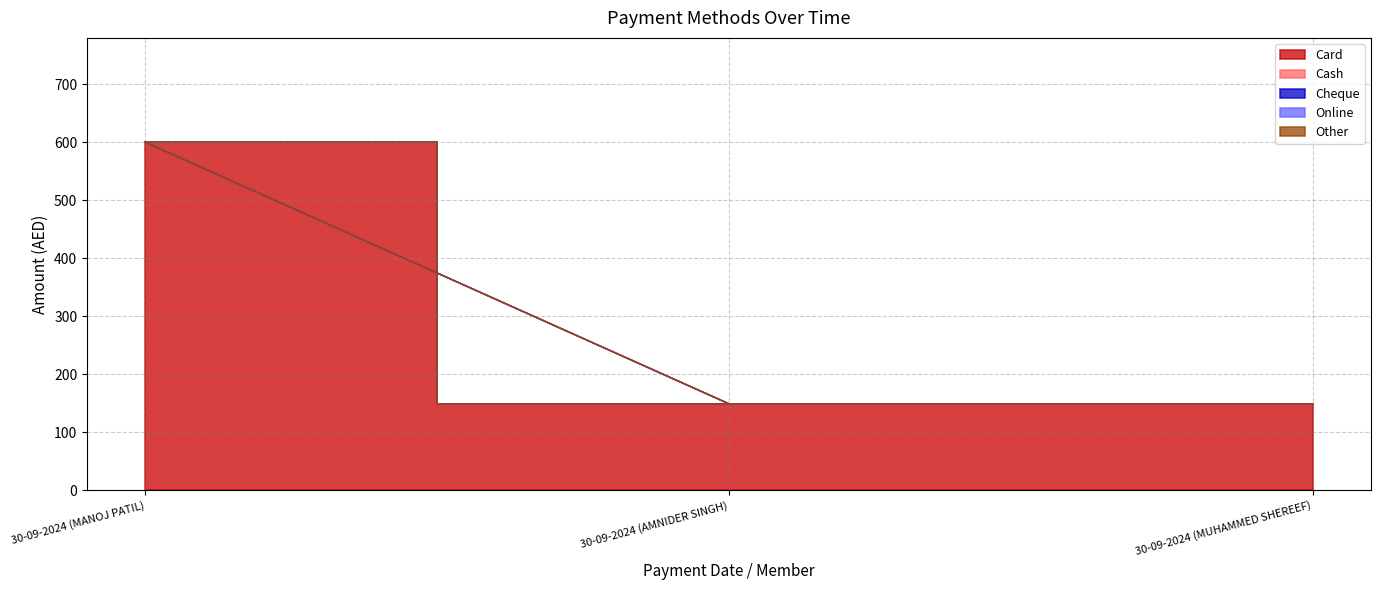

What is the difference between the maximum and minimum values in the Card series?

451